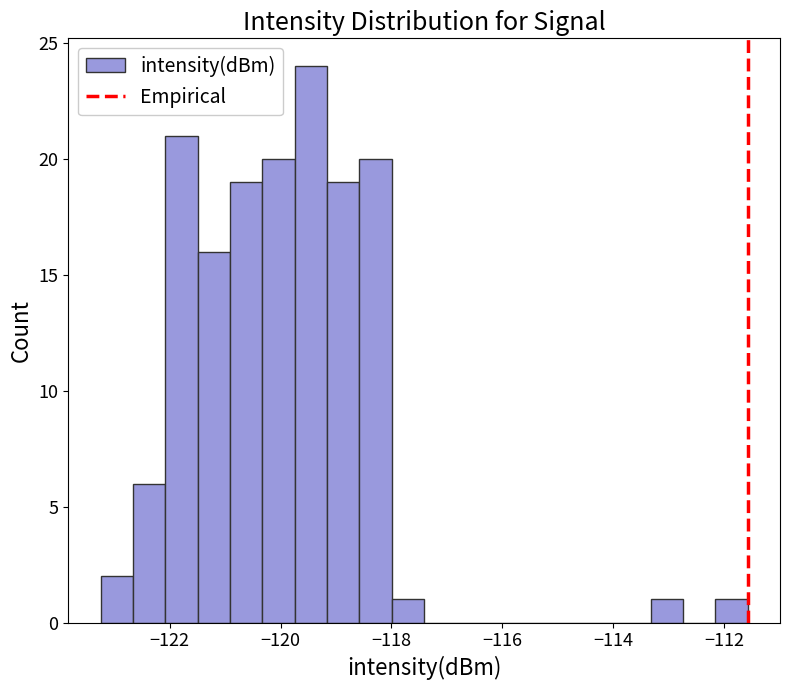

Read against the x-axis, roughly where is the centre of the tallest bar?

-119.4